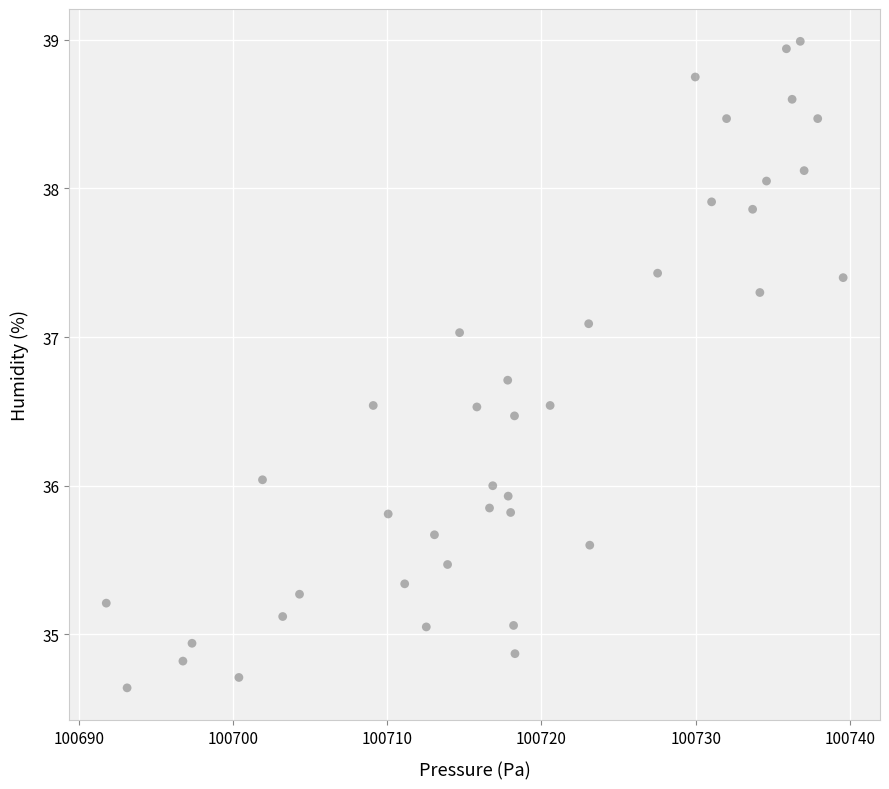

What is the range of X values (max minus min)?

47.8